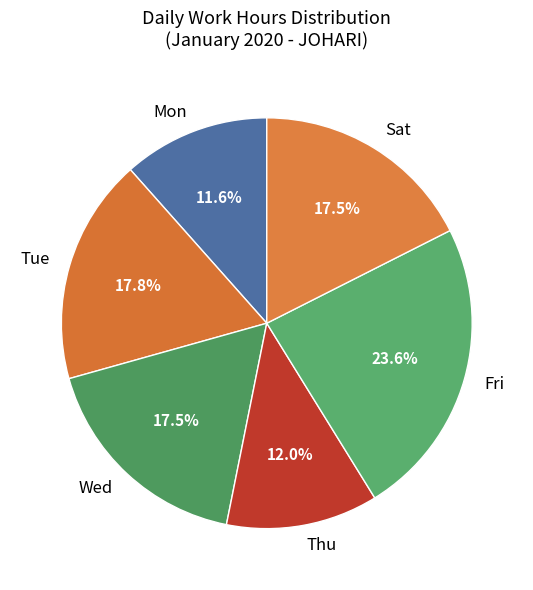

How much of the chart is everything except Tue?

82.2%